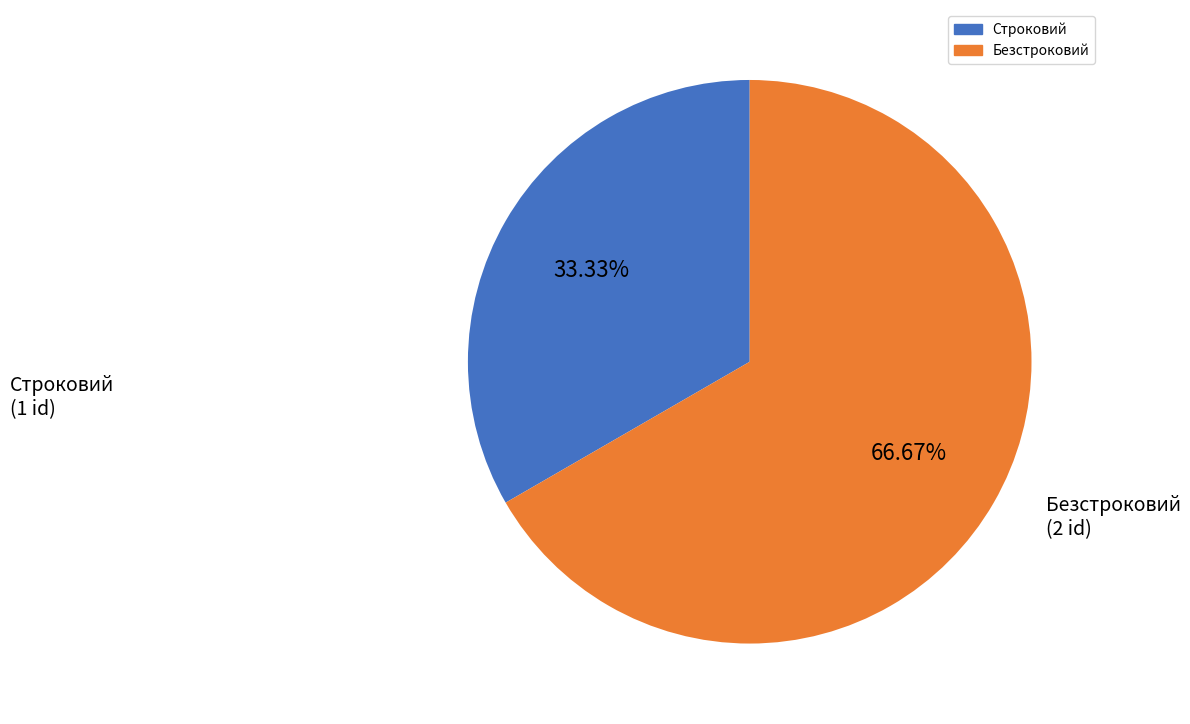

Which slice is the largest?

Безстроковий